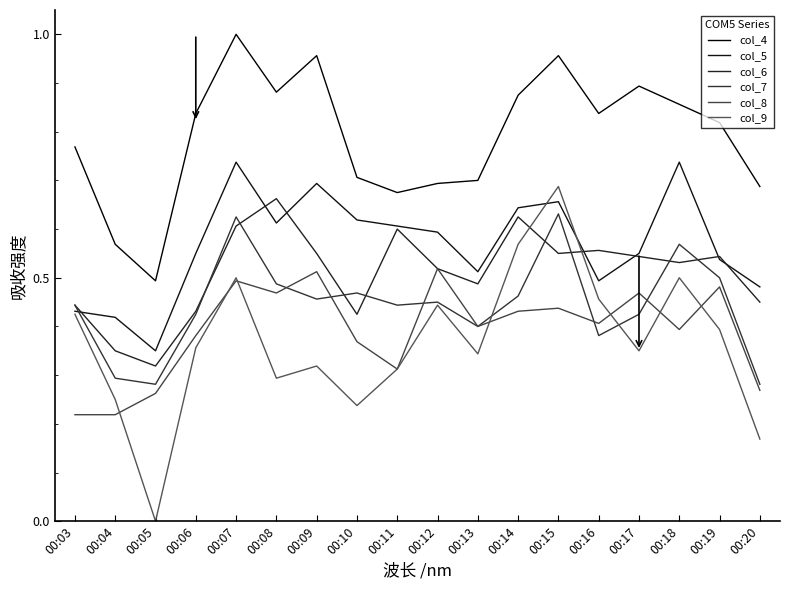

Is this an area chart (filled region under the line)?

No